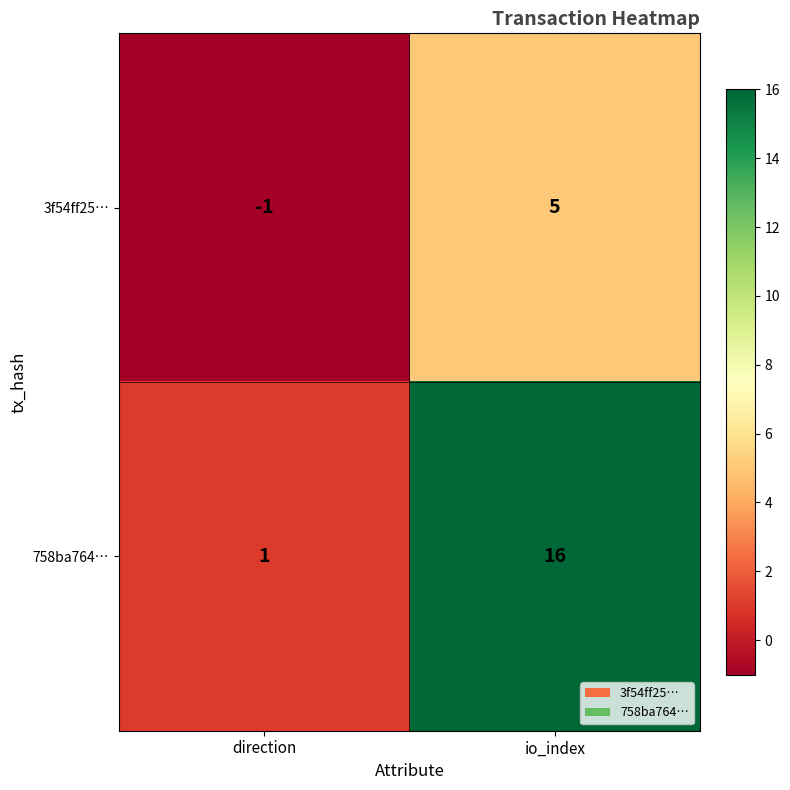

What is the approximate value of 3f54ff25… at io_index?

5